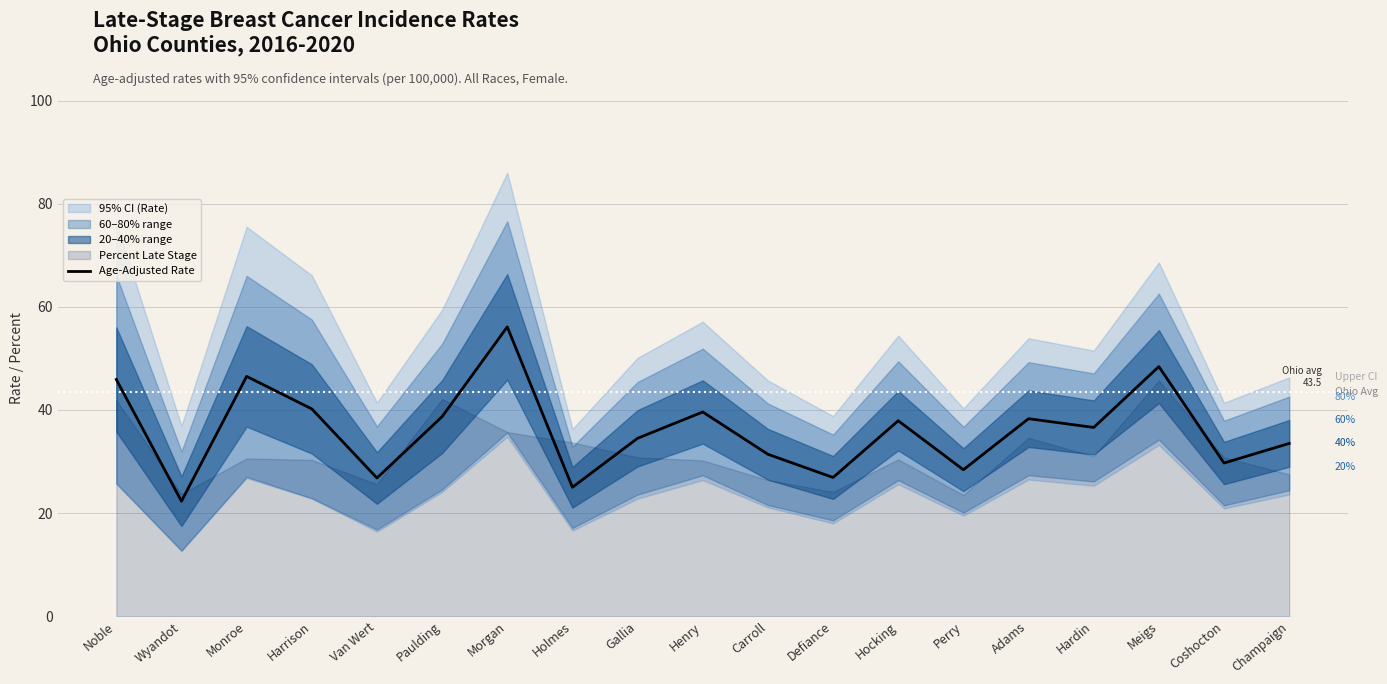

Where is the data nearest to the value 39?

Paulding